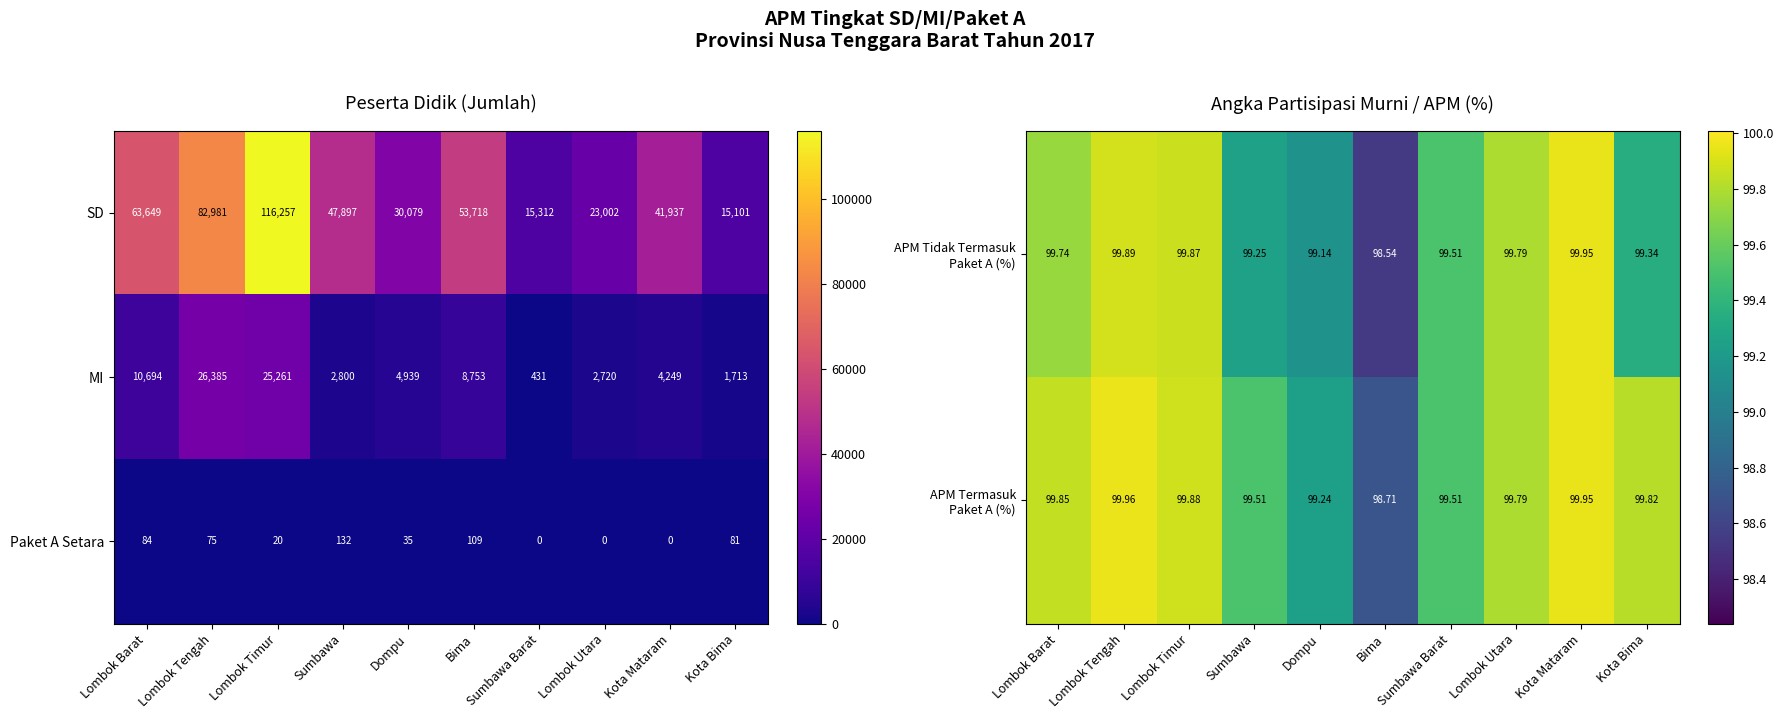

At which category is the sum across all series the highest?

Sumbawa